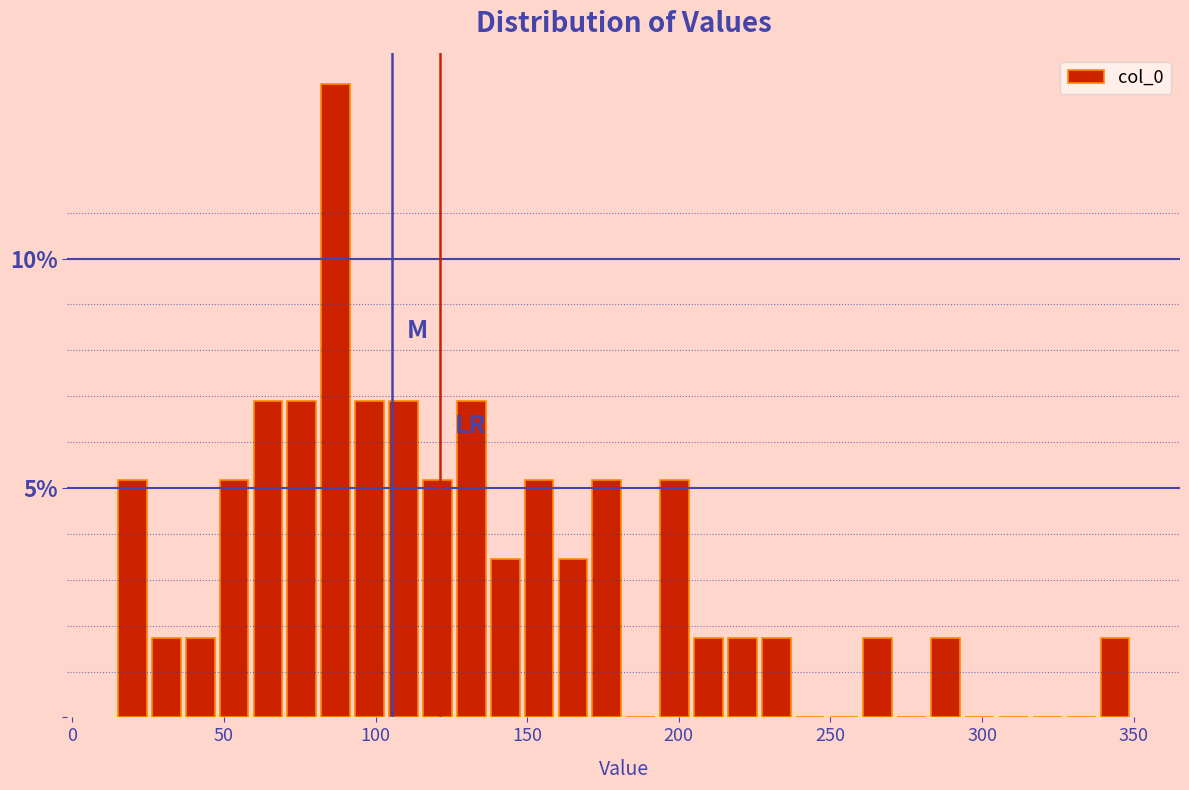

Around what value on the x-axis is the tallest bar? Give the approximate position of its centre, as read against the axis.

85